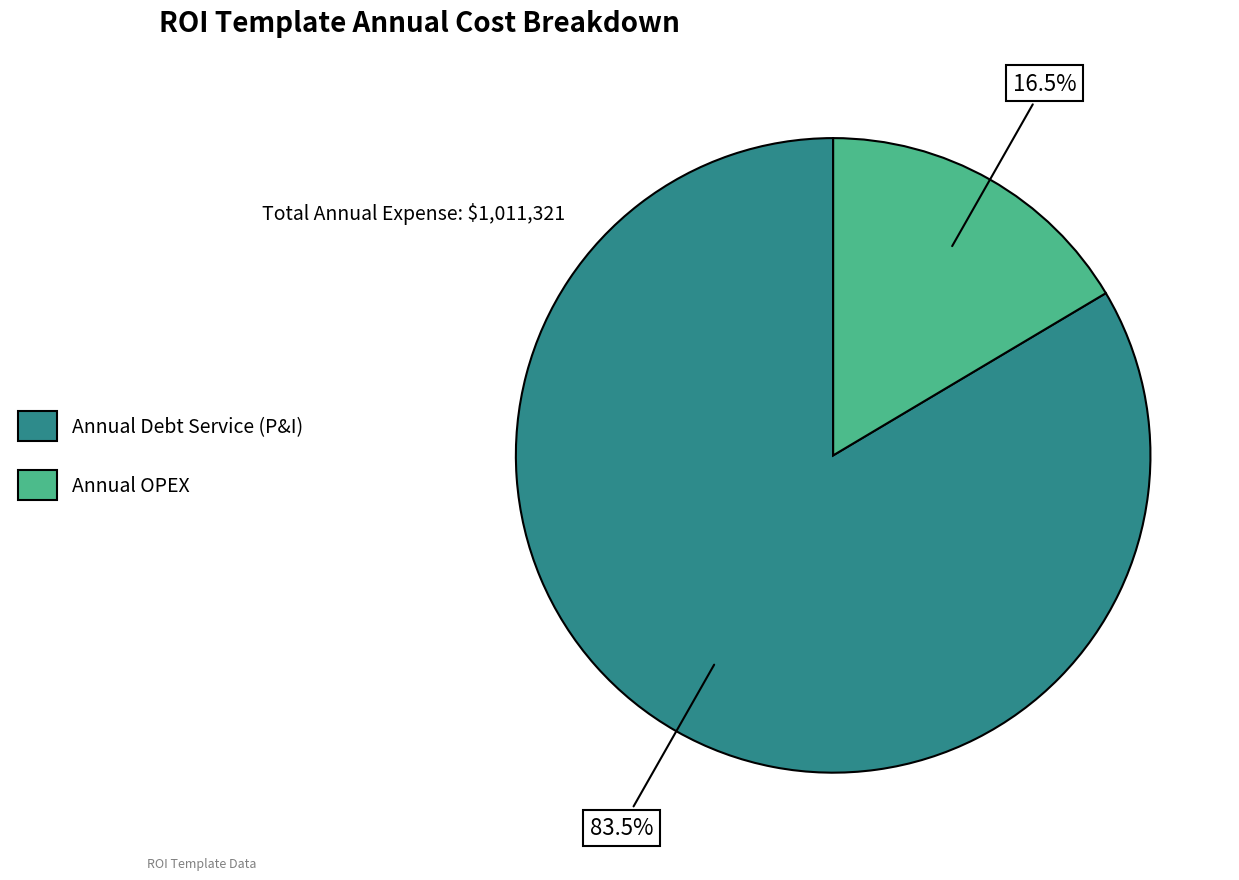

Which has a higher value, Annual Debt Service (P&I) or Annual OPEX?

Annual Debt Service (P&I)